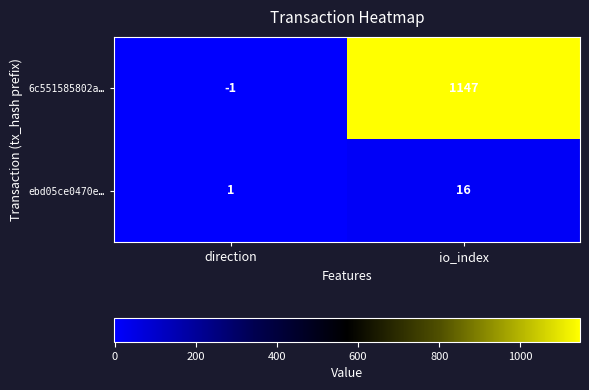

What is the average value of the 6c551585802a… series?

573